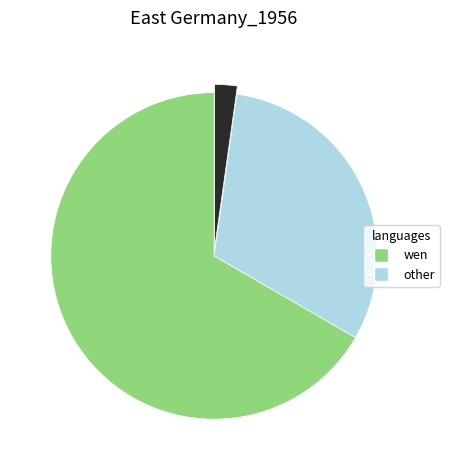

Is there any slice that represents more than half of the pie?

Yes